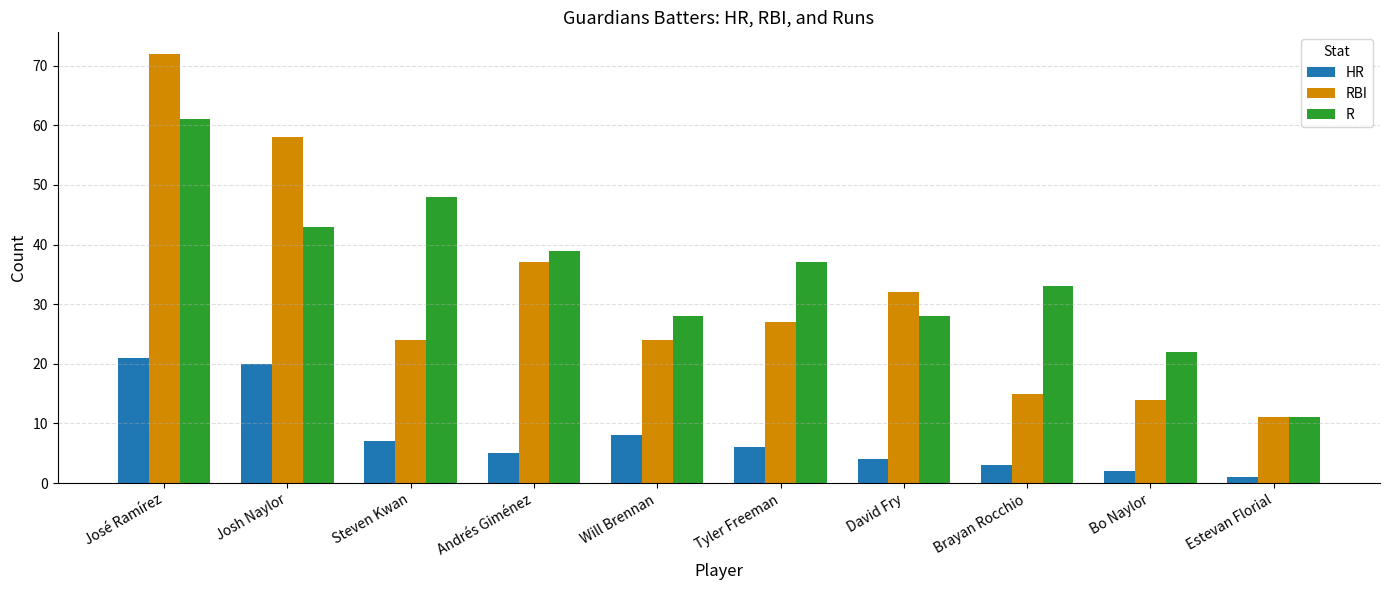

What is the value of the RBI bar at the 4th from the left?

37